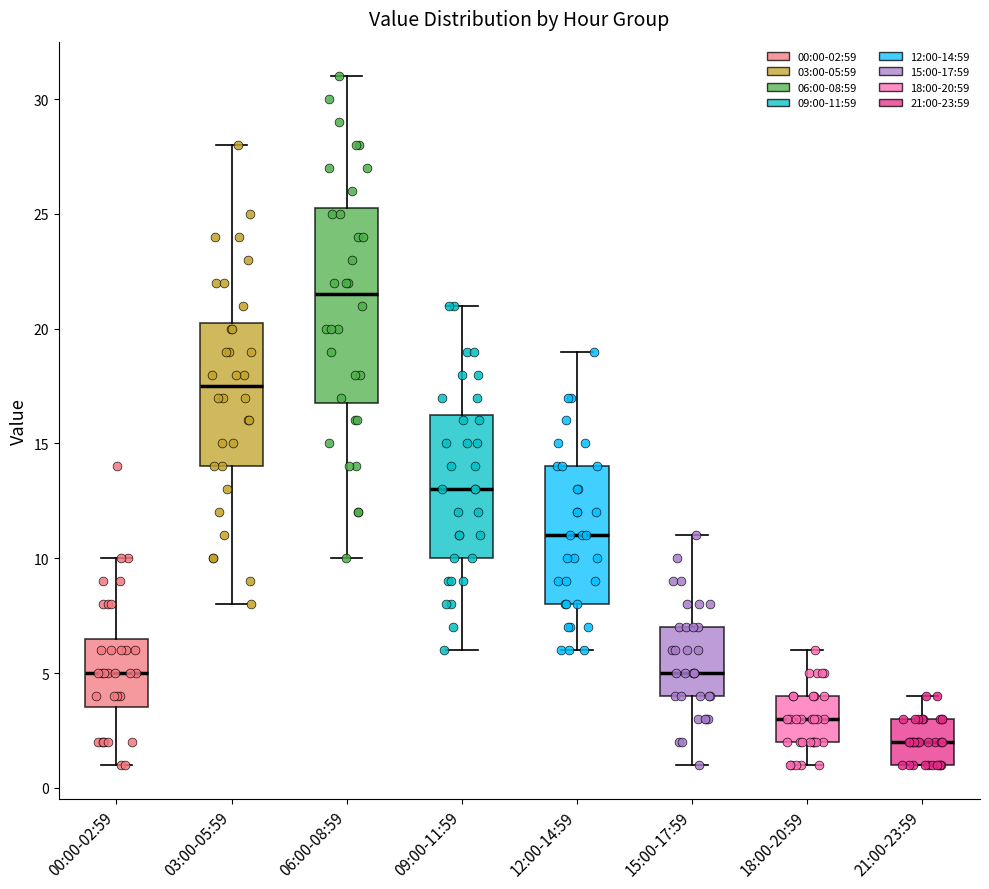

Comparing the boxes themselves (not the whiskers), which one is the tallest?

06:00-08:59